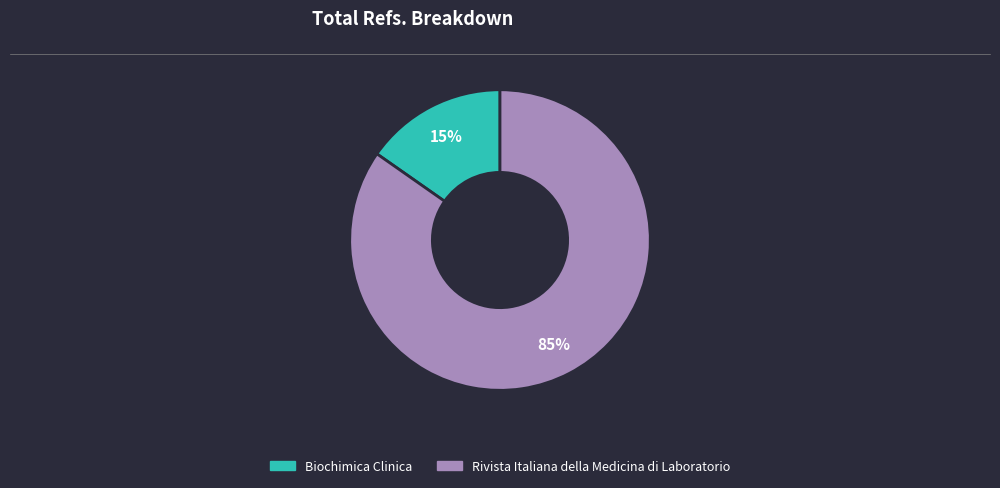

Is it true that Rivista Italiana della Medicina di Laboratorio is 85% of the pie?

True